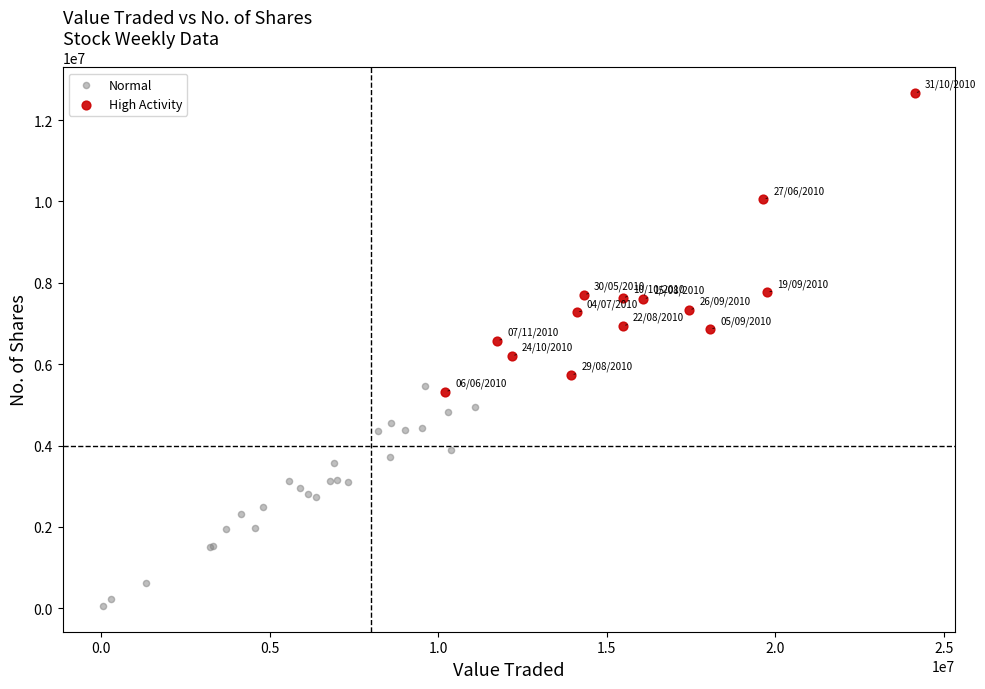

Which series reaches the minimum Y coordinate?

Normal